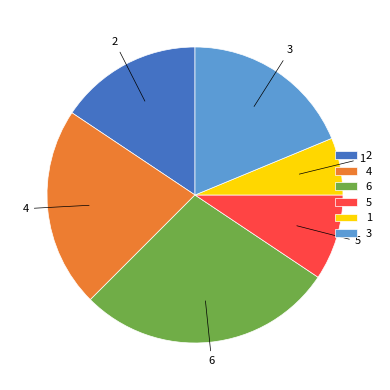

Does 1 represent more than half of the total?

No